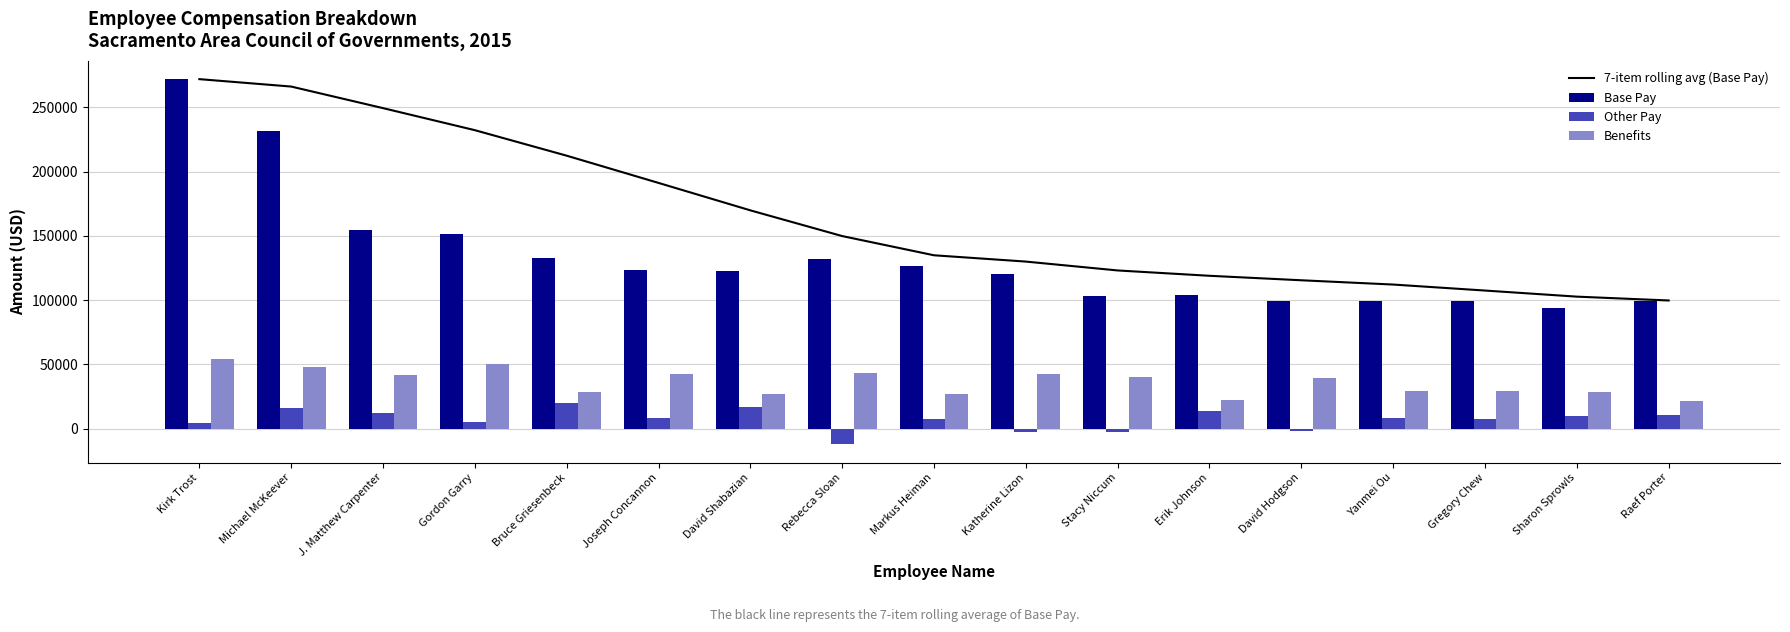

Rank the categories by 7-item rolling avg (Base Pay) value from lowest to highest.

Raef Porter, Sharon Sprowls, Gregory Chew, Yanmei Ou, David Hodgson, Erik Johnson, Stacy Niccum, Katherine Lizon, Markus Heiman, Rebecca Sloan, David Shabazian, Joseph Concannon, Bruce Griesenbeck, Gordon Garry, J. Matthew Carpenter, Michael McKeever, Kirk Trost